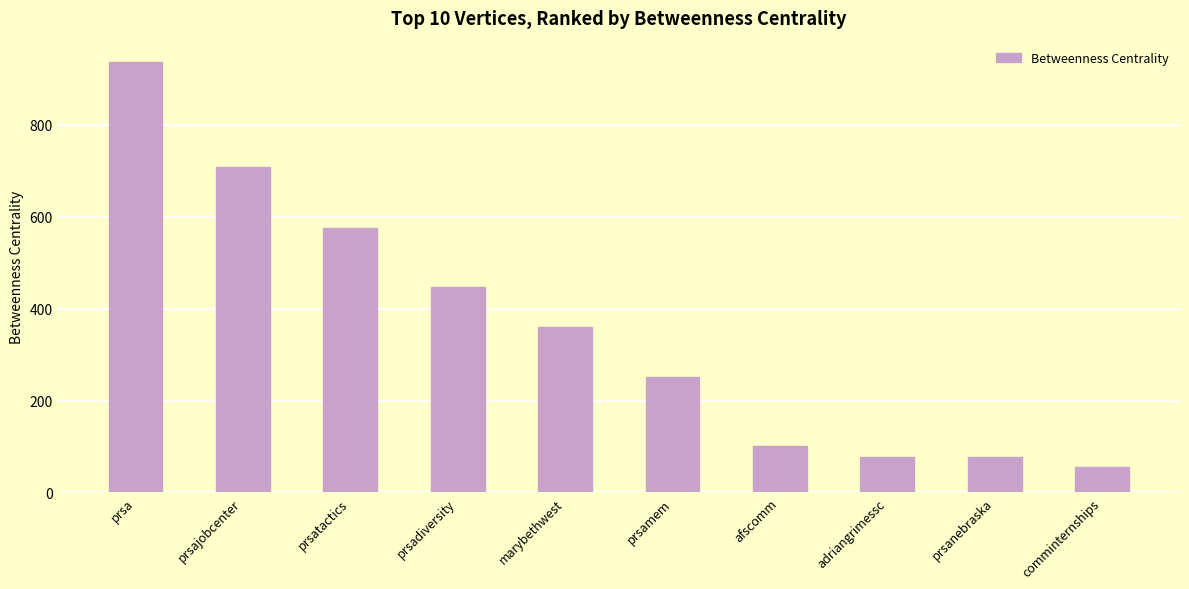

Between comminternships and afscomm, which is larger?

afscomm